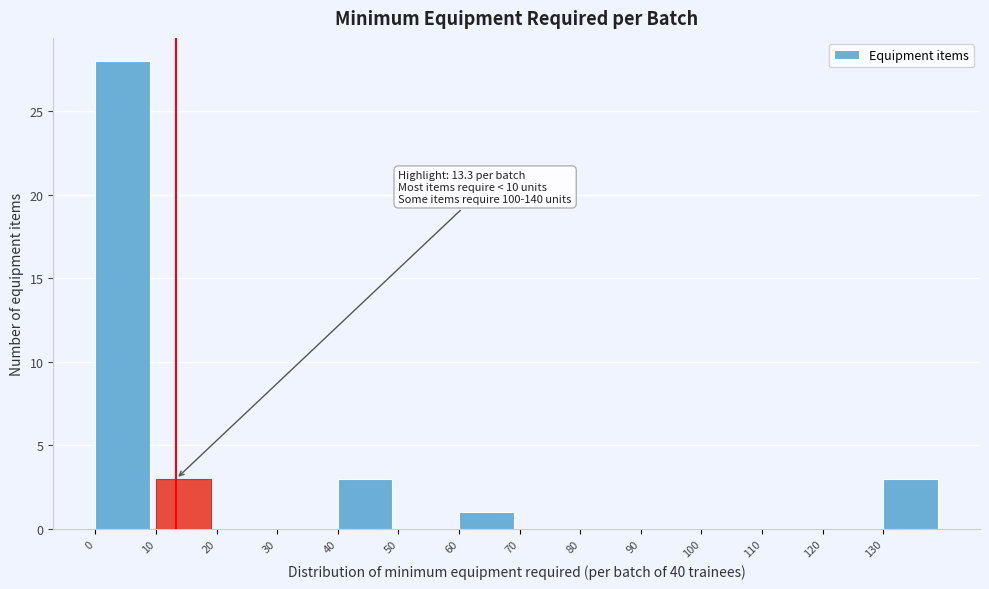

Over which range of the x-axis is the bar tallest?

0 to 10